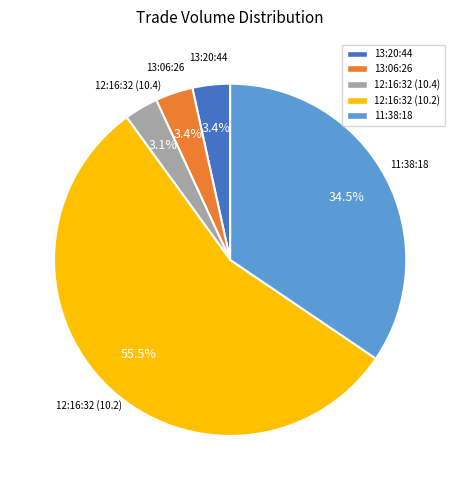

What is the ratio of the value at 13:06:26 to the value at 13:20:44?

1.0